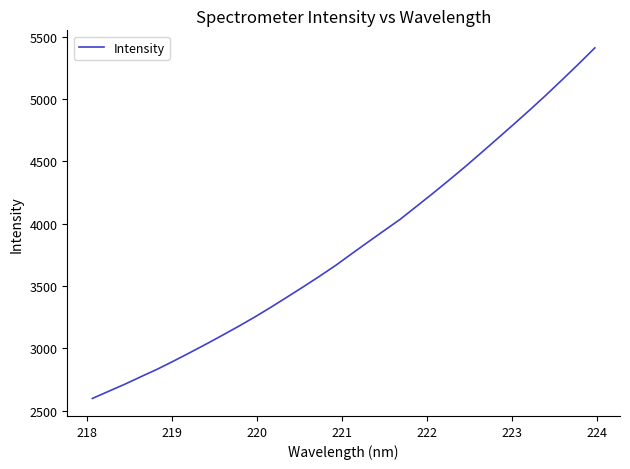

What is the difference between the maximum and minimum values?

2814.5